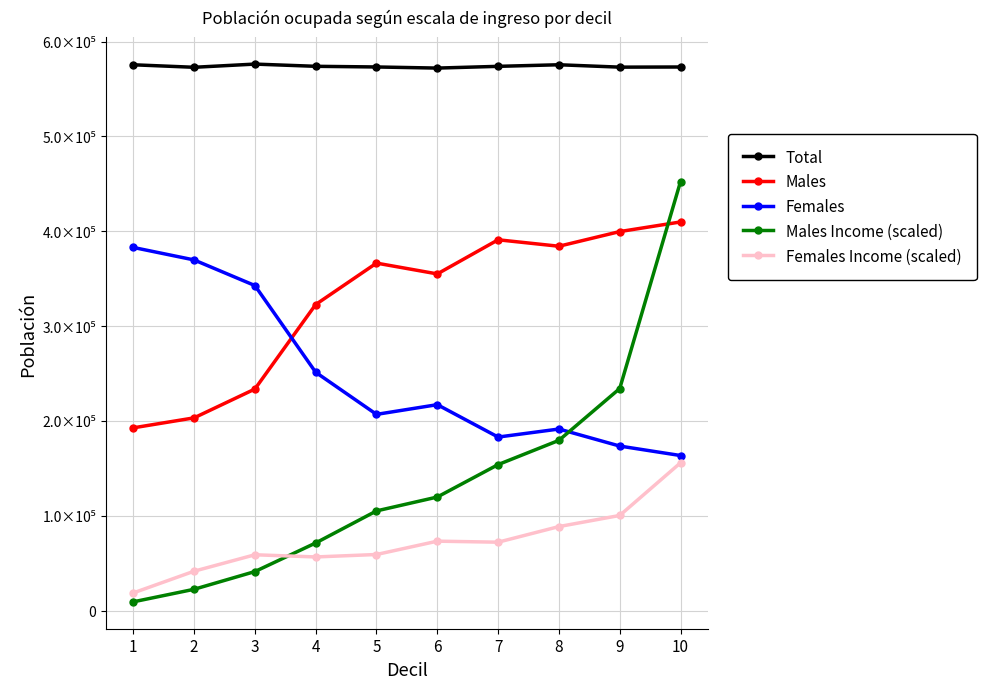

True or false: Females and Females Income (scaled) intersect in this chart.

False